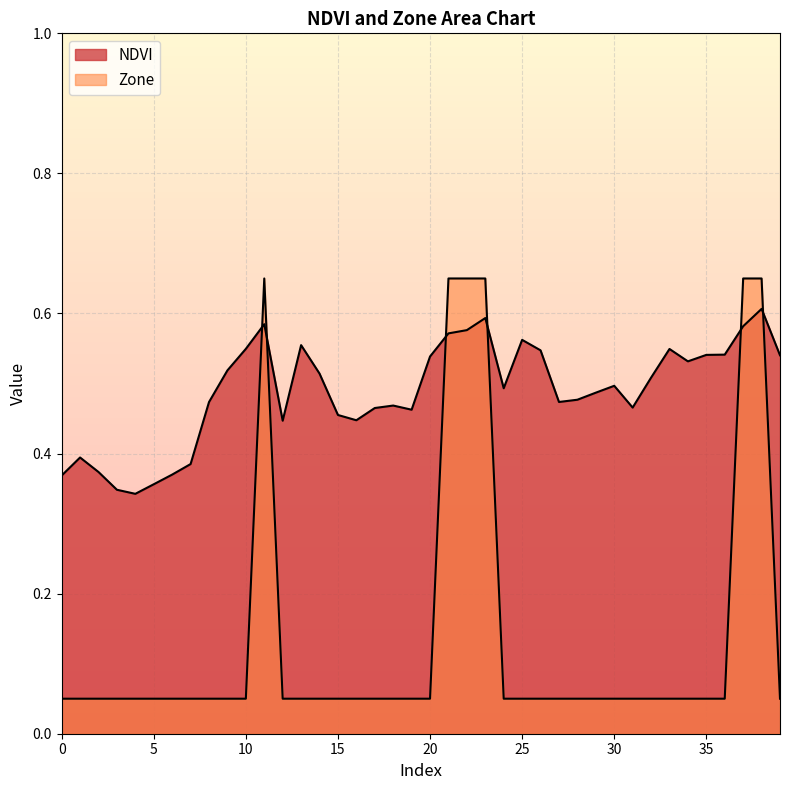

How many distinct data groups are displayed?

2